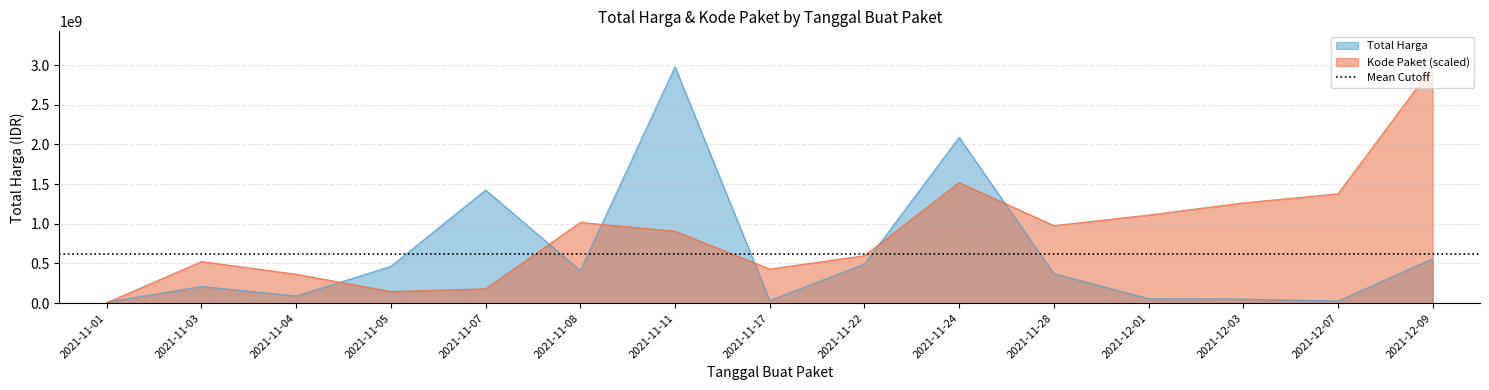

What is the label of the 13th point from the left?

2021-12-03